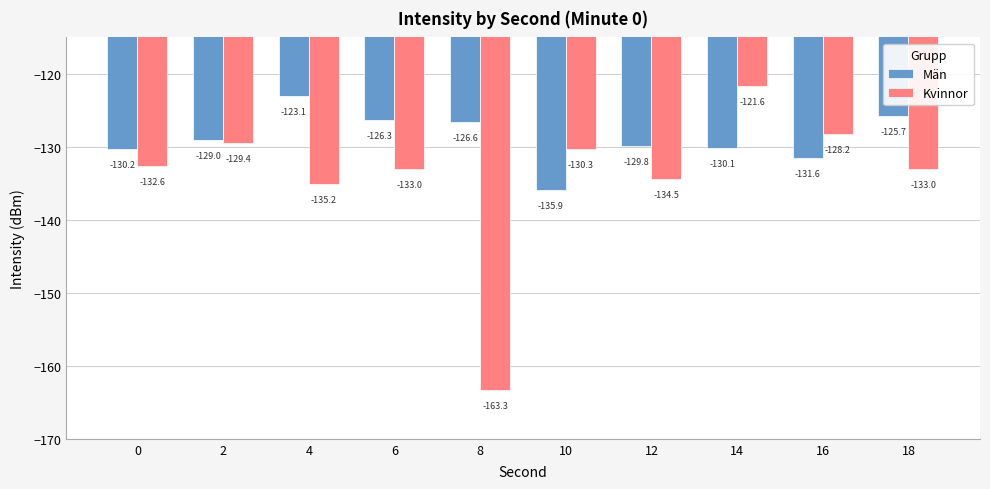

Which category has the highest value across all series?

14